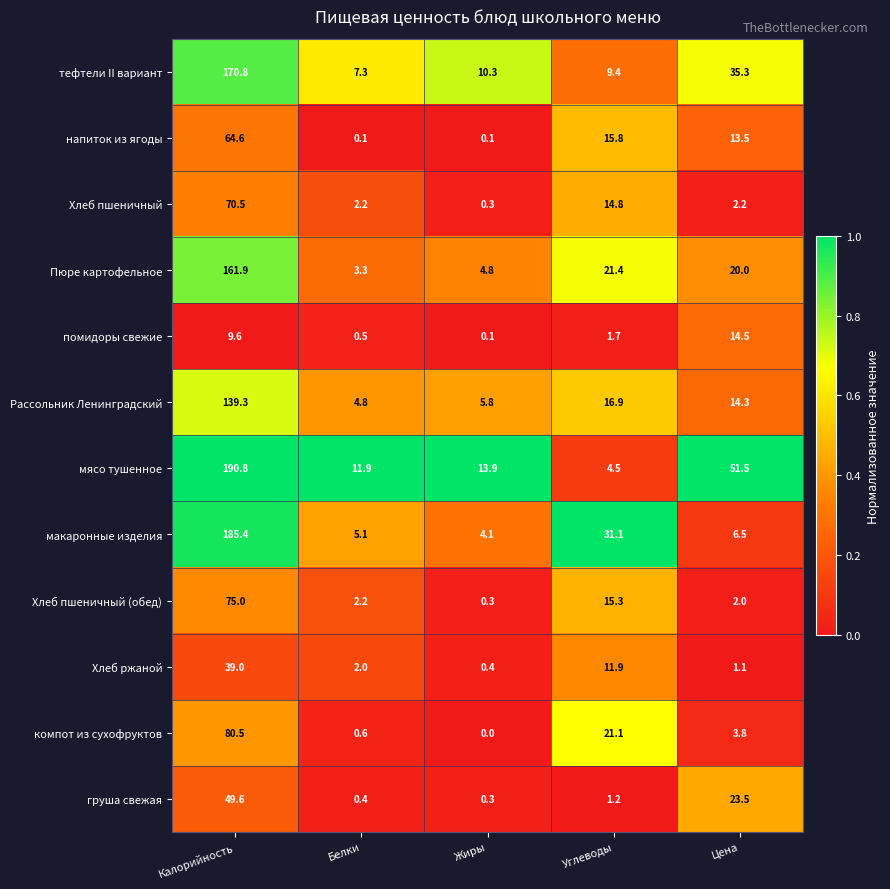

The value of тефтели II вариант at Цена is 47.1. True or false?

False